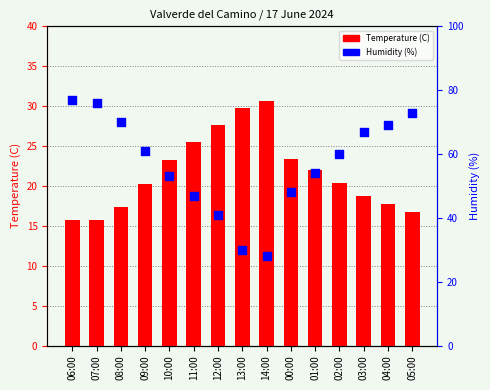

At which category is the sum across all series the highest?

06:00